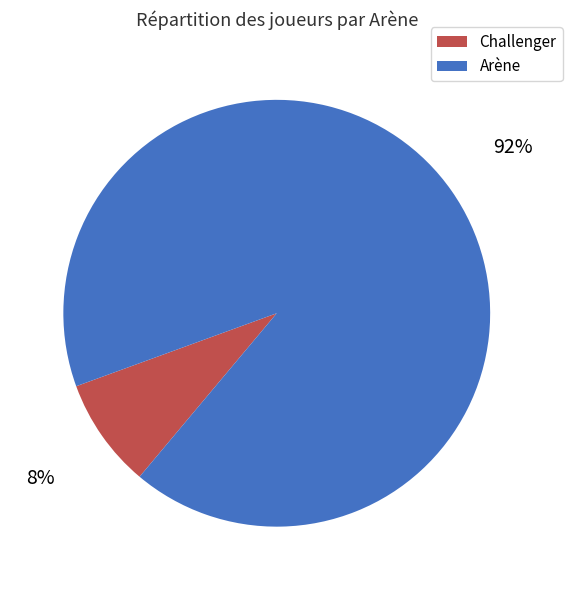

To the nearest percent, what portion does Arène represent?

92%